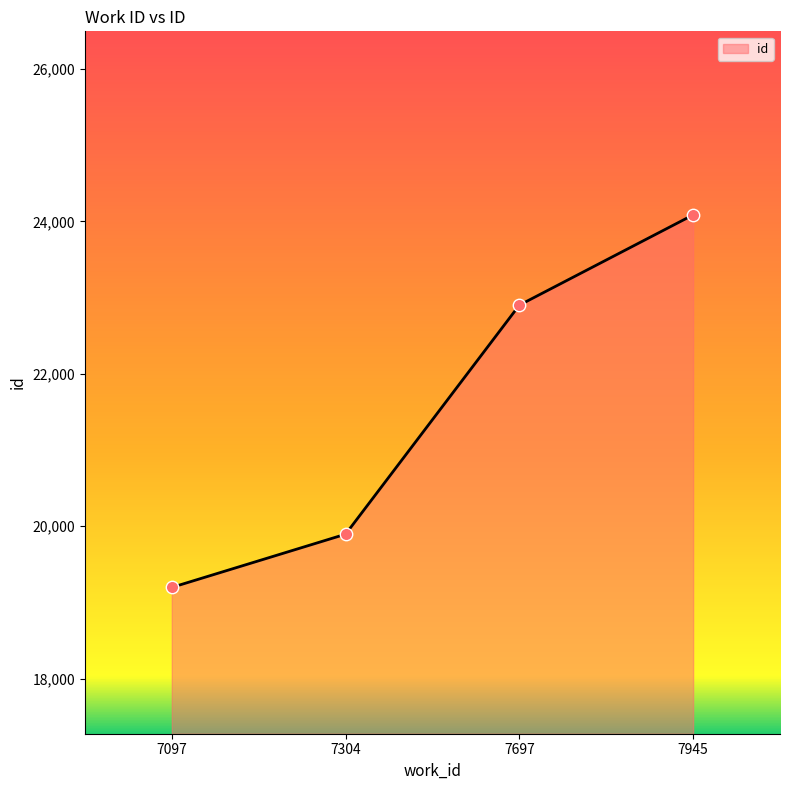

What is the change in value from 7097 to 7697?

+3703